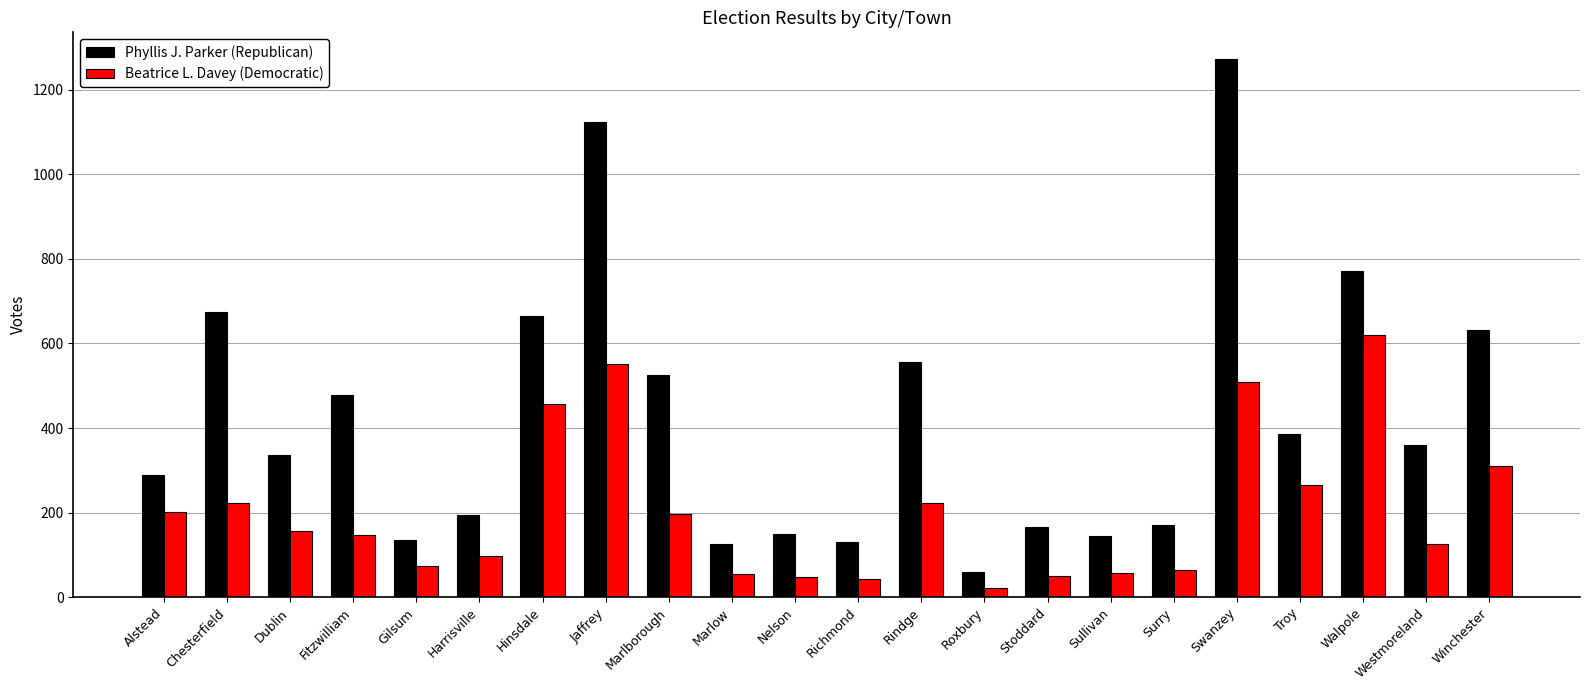

Is the value of Phyllis J. Parker (Republican) at Richmond greater than the value of Beatrice L. Davey (Democratic) at Harrisville?

Yes